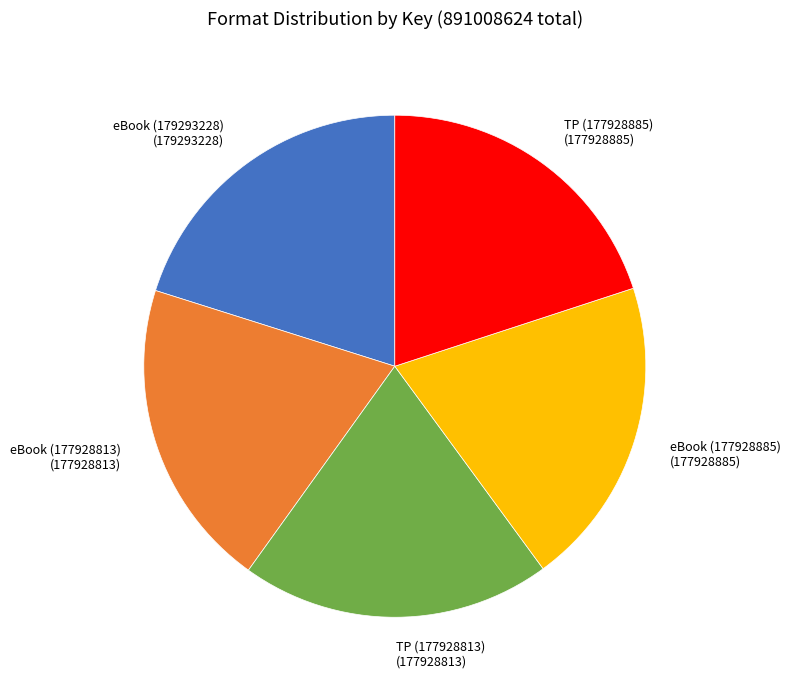

How many slices are in this pie chart?

5